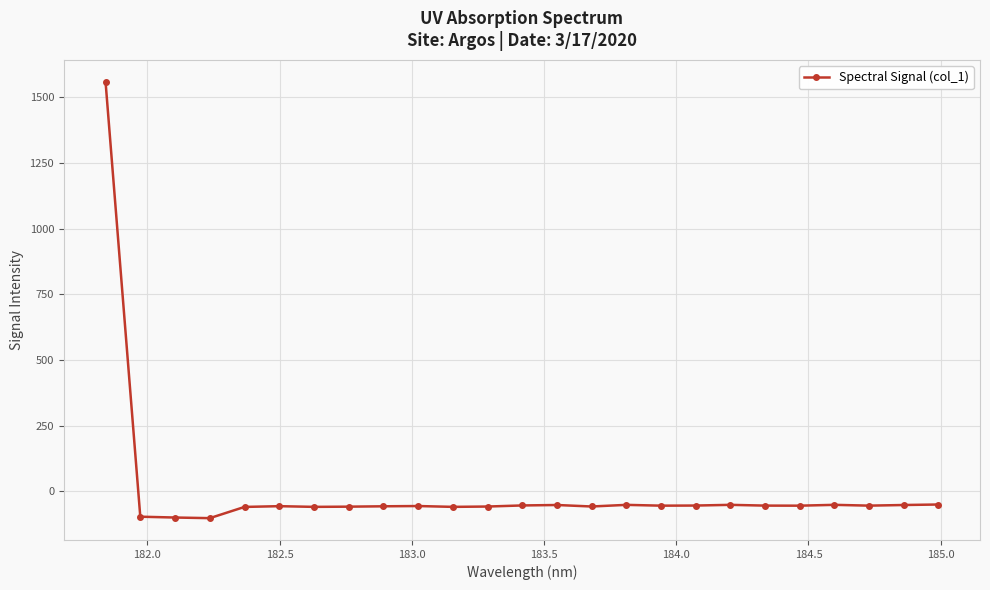

What is the maximum value shown in the chart?

1558.7